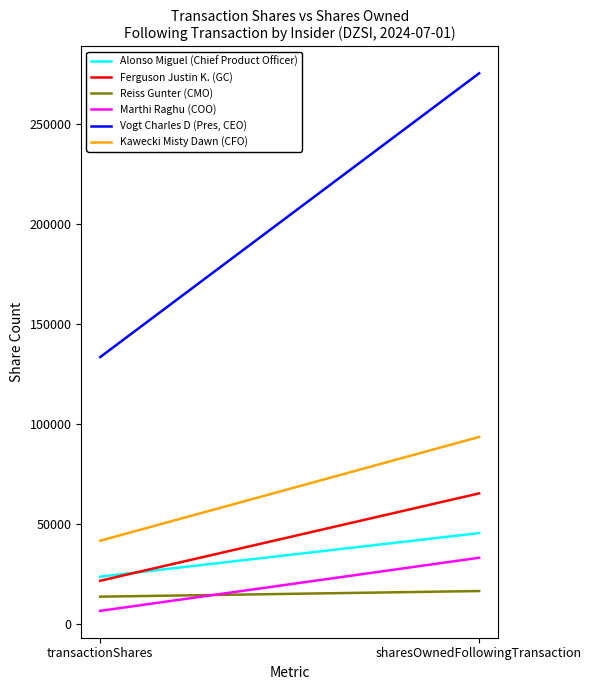

Which series has the largest range (max minus min)?

Vogt Charles D (Pres, CEO)